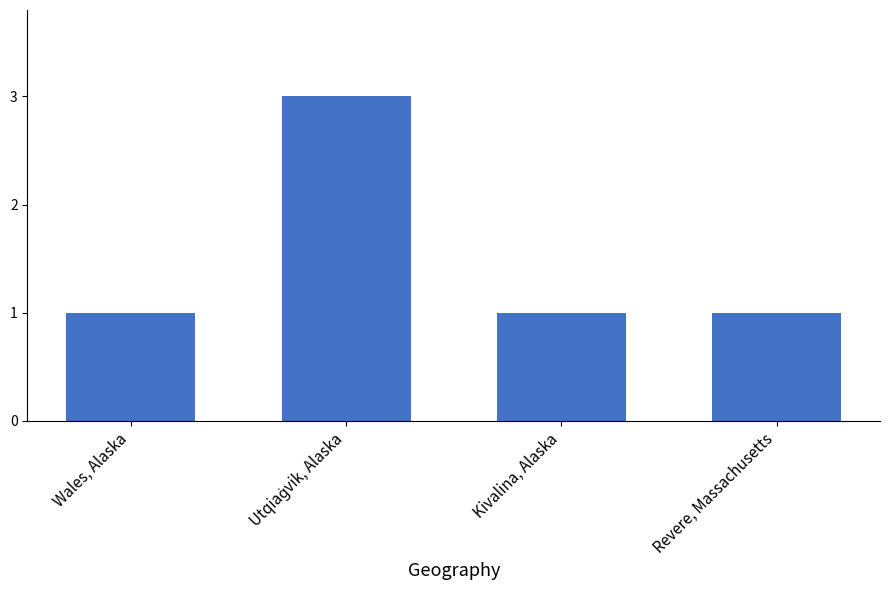

True or false: the data shows 1 at Revere, Massachusetts.

True